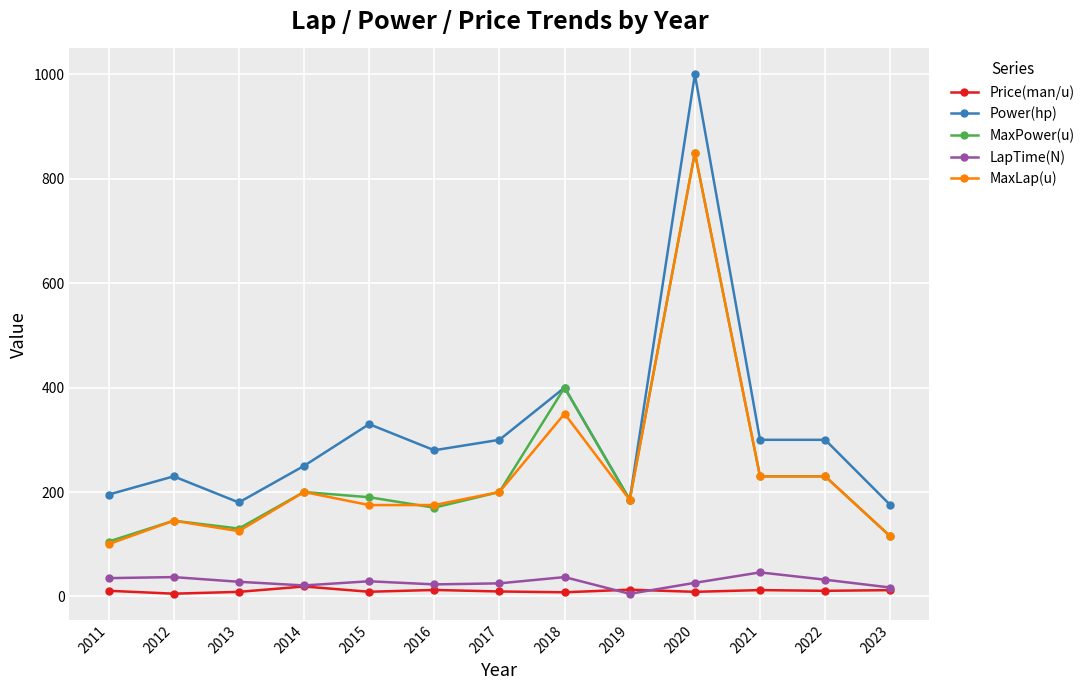

At which category is the sum across all series the highest?

2020